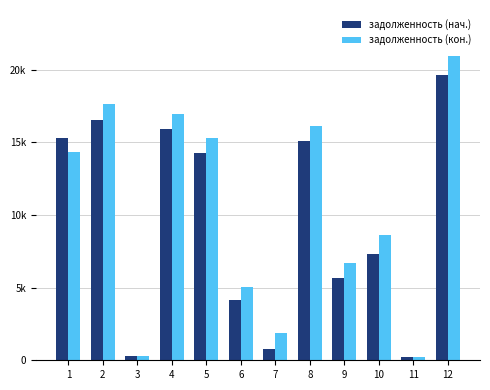

Rank the series by their maximum value, from highest to lowest.

задолженность (кон.), задолженность (нач.)